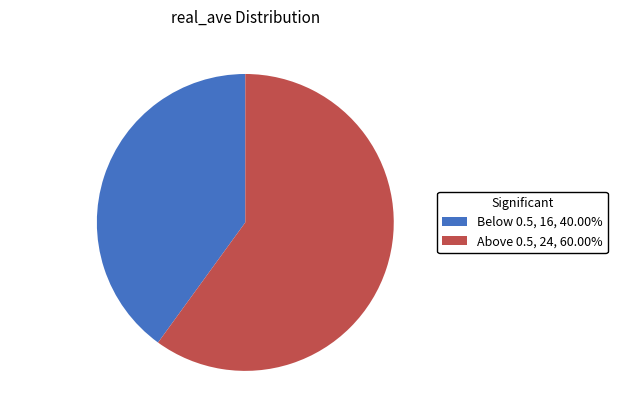

Does any single category account for the majority?

Yes